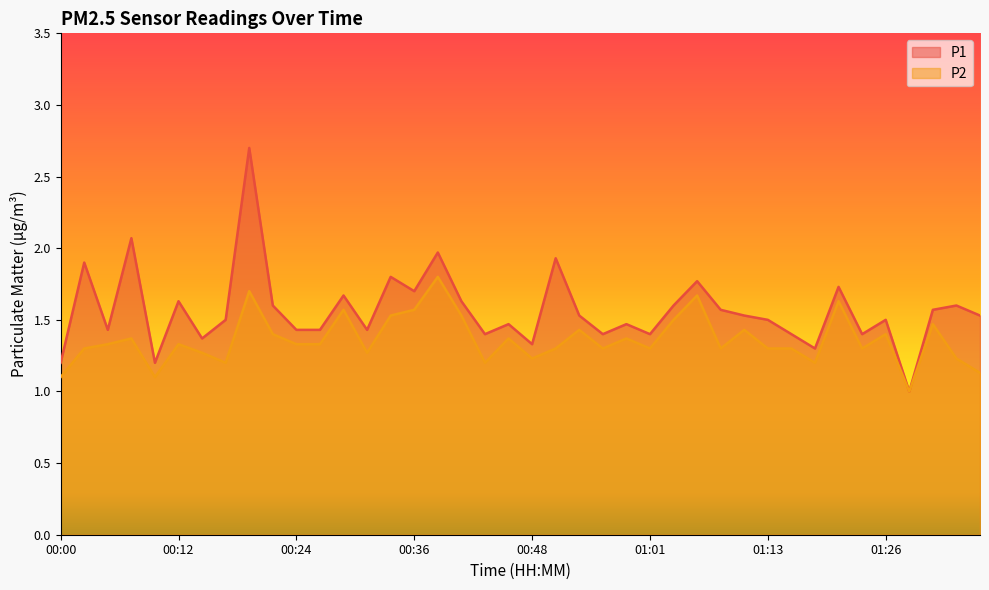

Does the chart have visible grid lines?

No